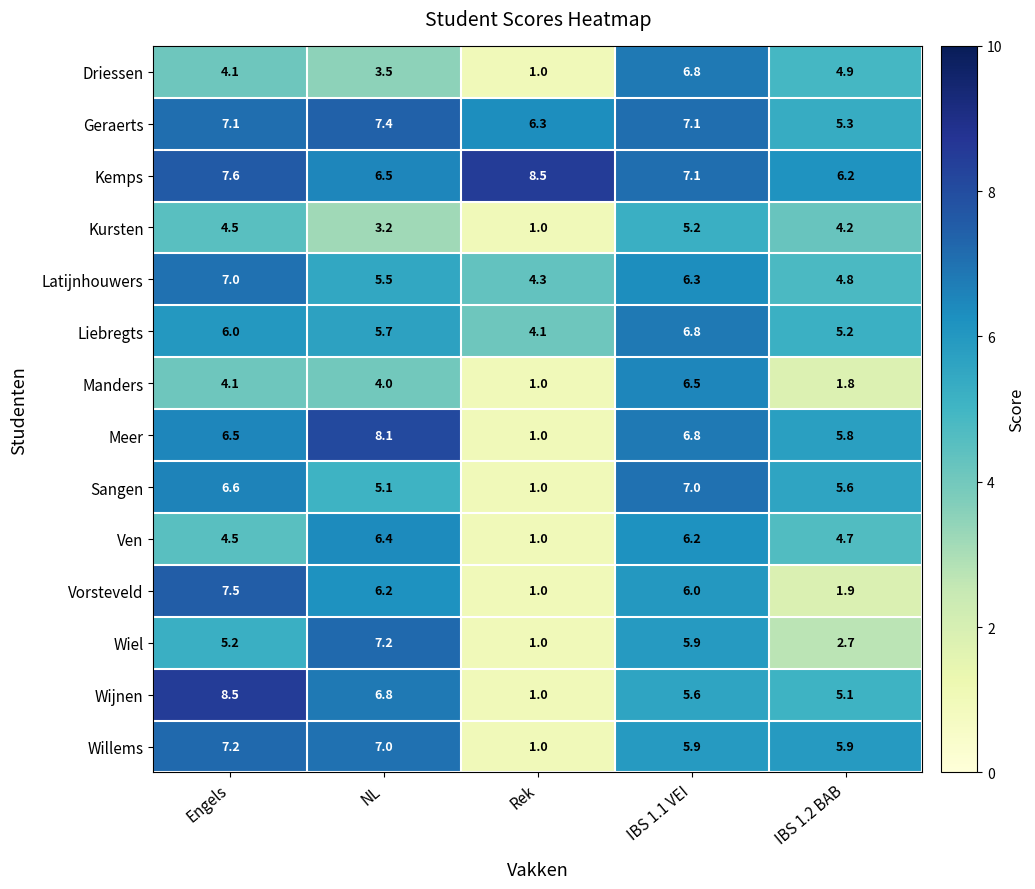

Which label corresponds to the smallest value in the chart?

Rek